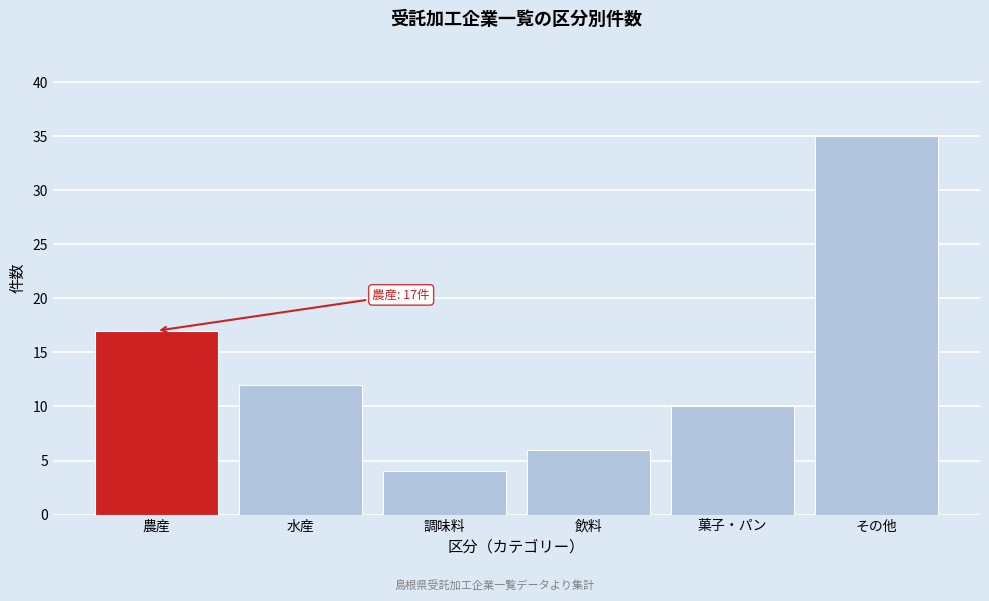

Reading right to left, list all the values displayed in this chart.

その他=35	菓子・パン=10	飲料=6	調味料=4	水産=12	農産=17